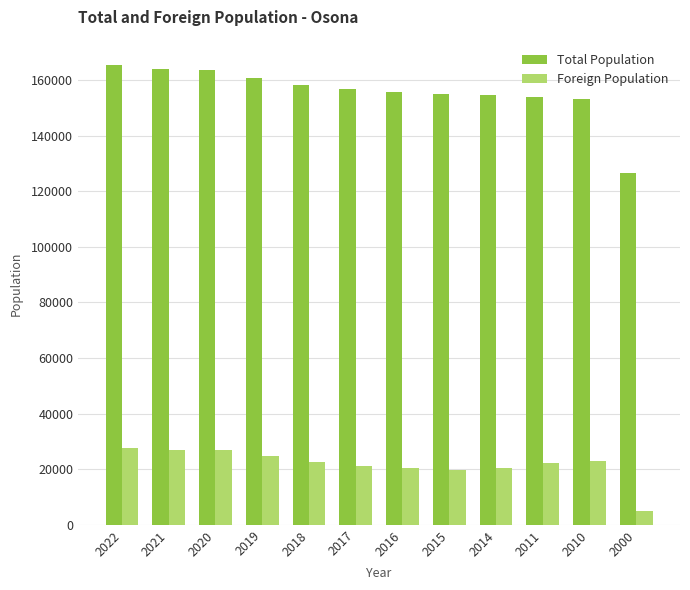

What is the value of the Total Population bar at the 1st from the left?

165229